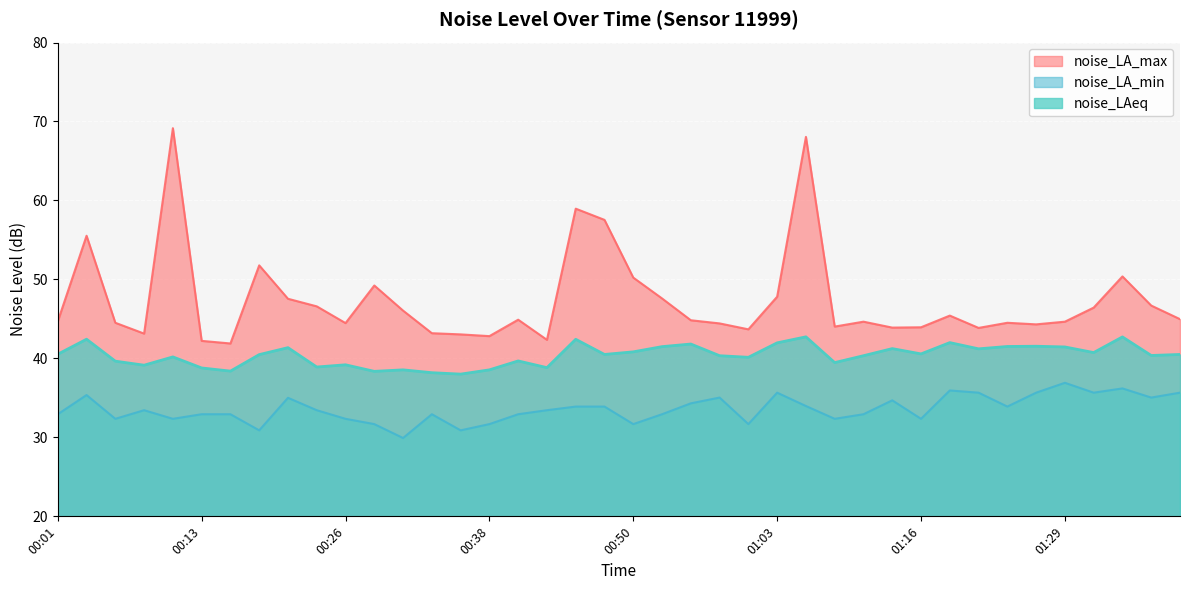

At 01:36, list the series in order from largest to smallest.

noise_LA_max, noise_LAeq, noise_LA_min